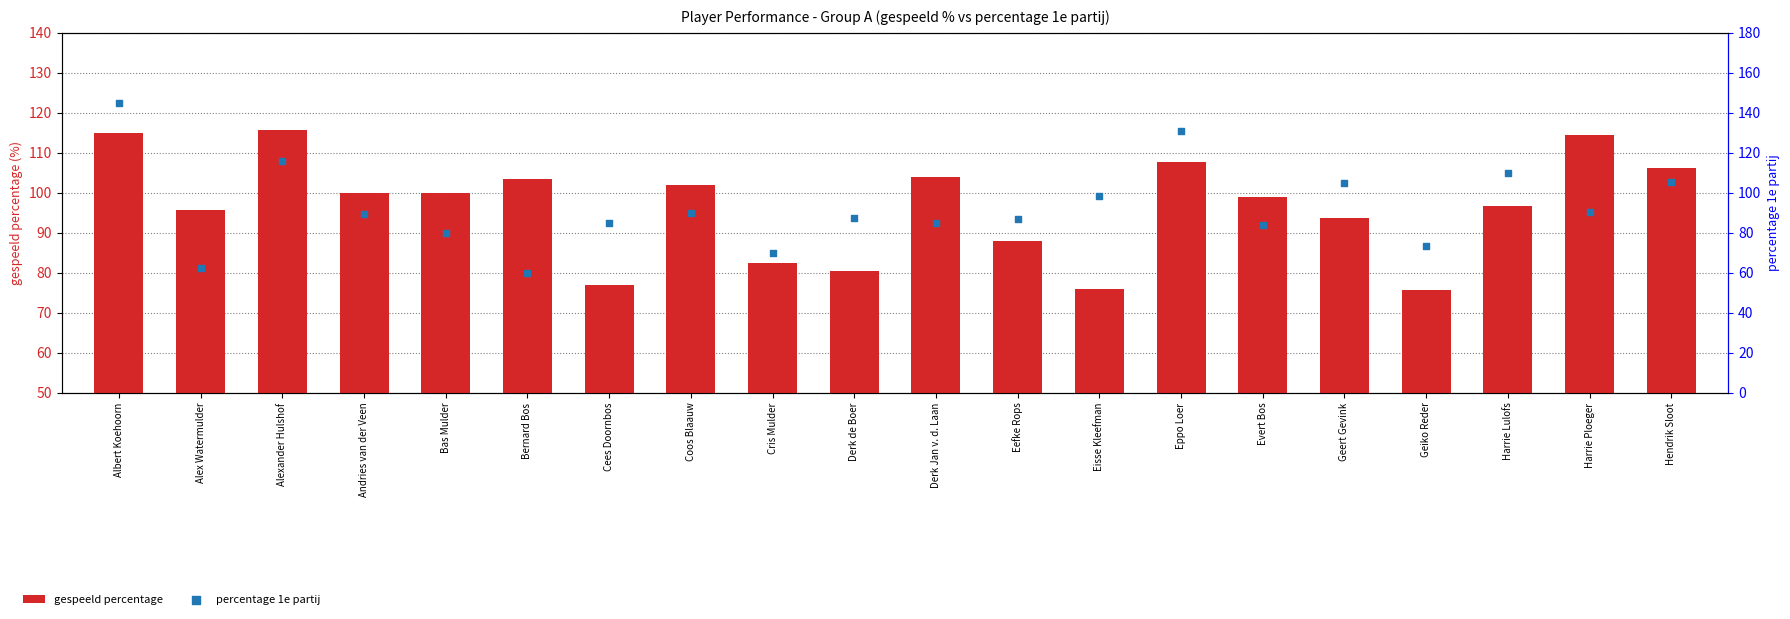

Which series has the largest Y range (max minus min)?

percentage 1e partij